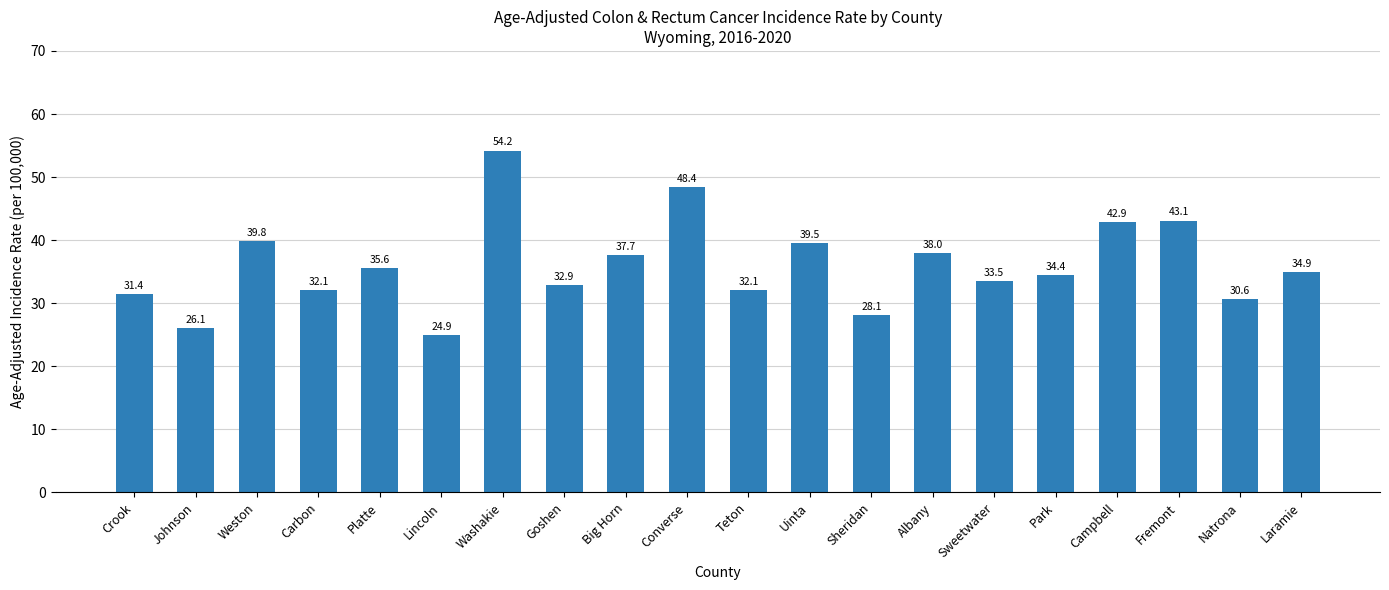

What position from the left is Lincoln?

6